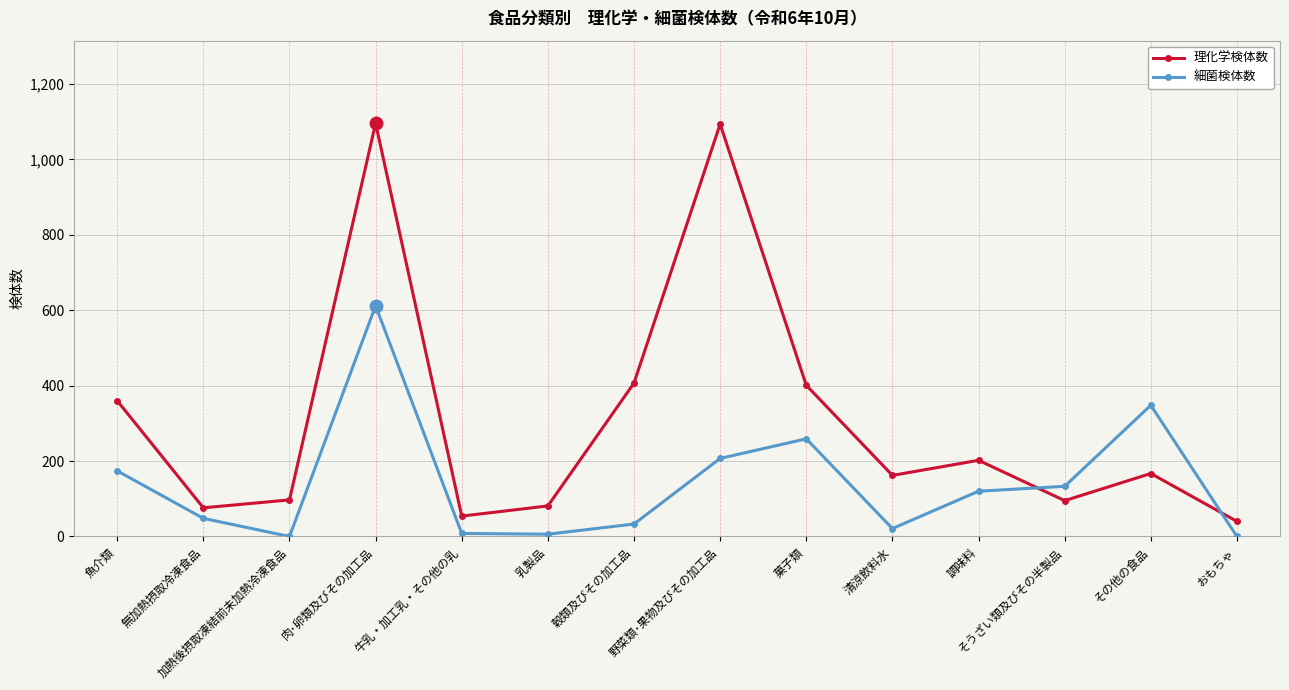

What is the difference between the second highest and minimum values in the 細菌検体数 series?

348